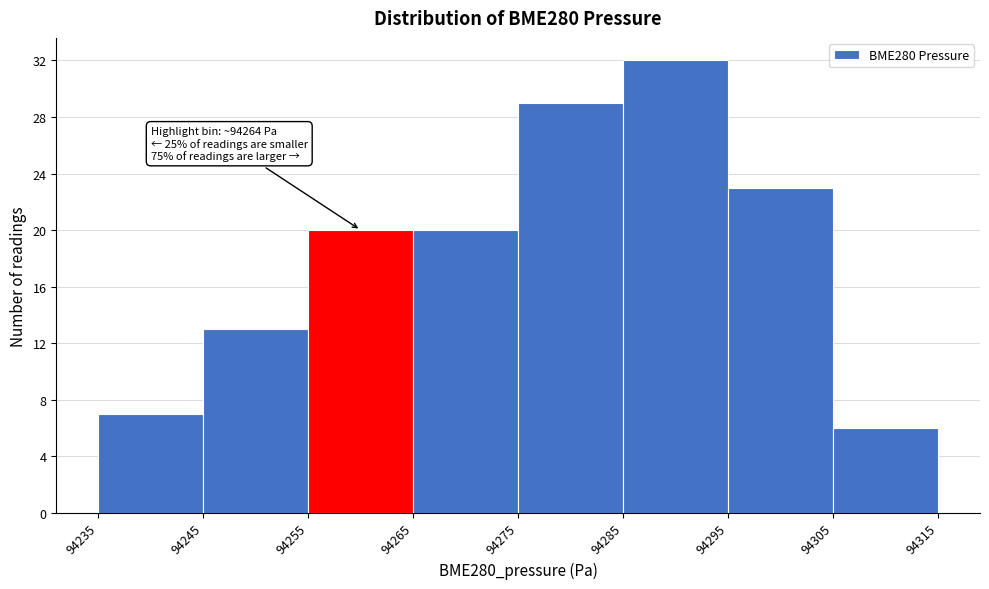

Which range on the x-axis has the tallest bar?

94285 to 94295